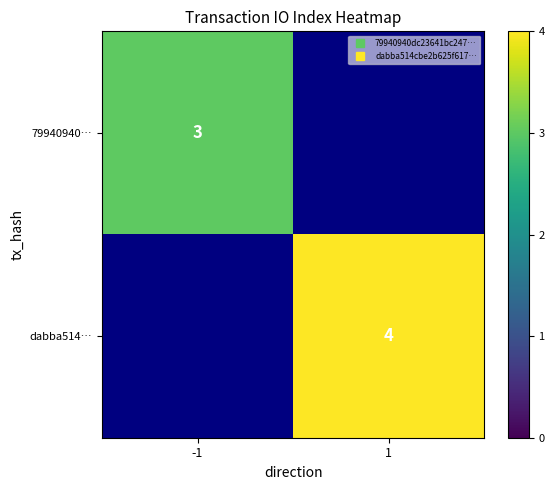

What is the difference between the maximum and minimum values in the 79940940… series?

3